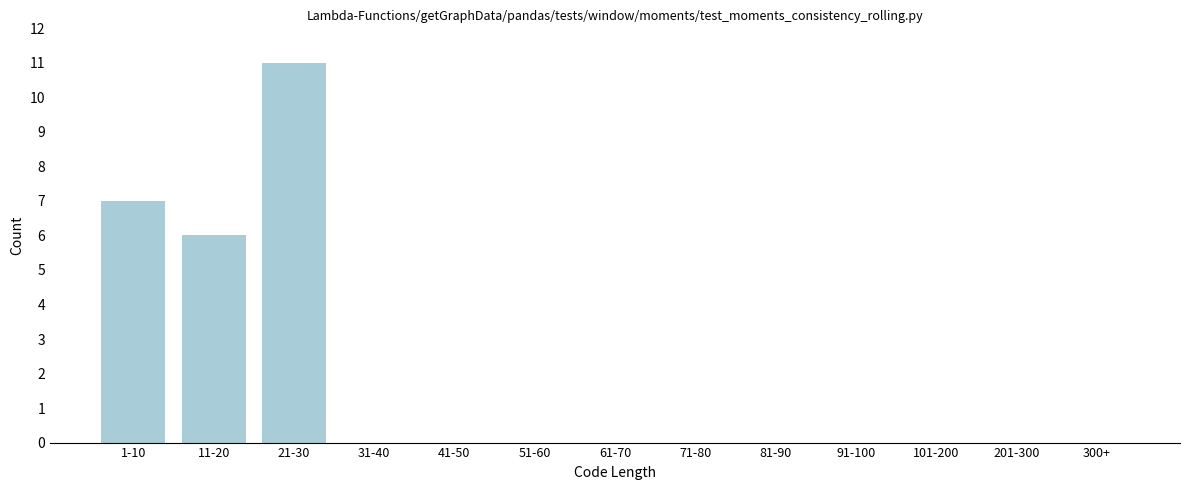

Reading right to left, list all the values displayed in this chart.

300+=0	201-300=0	101-200=0	91-100=0	81-90=0	71-80=0	61-70=0	51-60=0	41-50=0	31-40=0	21-30=11	11-20=6	1-10=7